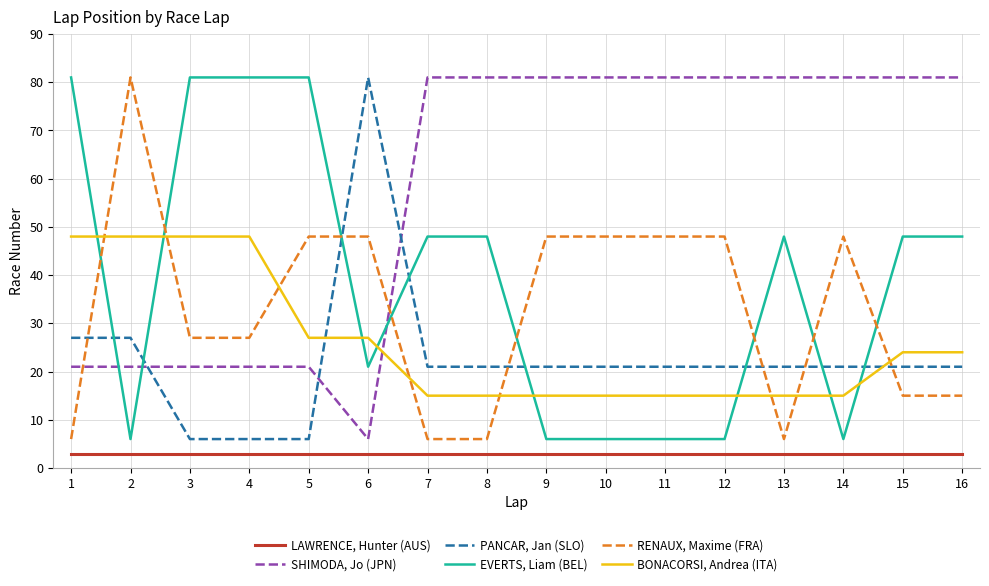

What is the highest value of the EVERTS, Liam (BEL) series?

81